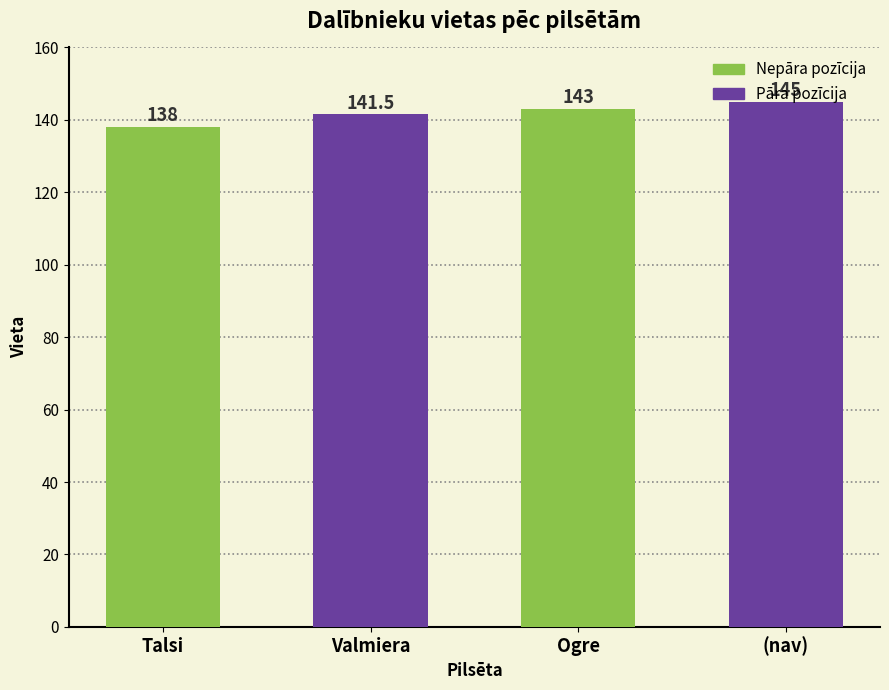

Does the chart contain any negative values?

No